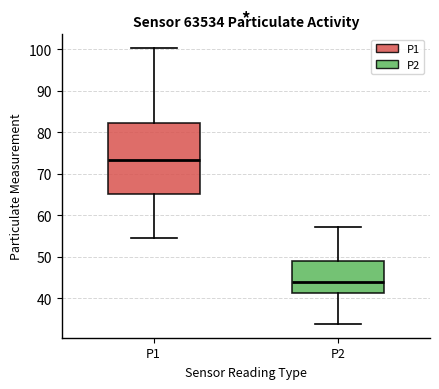

Reading left to right, read every box against the y-axis: the position of its median line, the range the box covers, and the ends of its whiskers. The values are not printed on the chart, so give them approximately, as read against the axis.

P1: median 73, box 65 to 82, whiskers 55 to 100
P2: median 44, box 41 to 49, whiskers 34 to 57